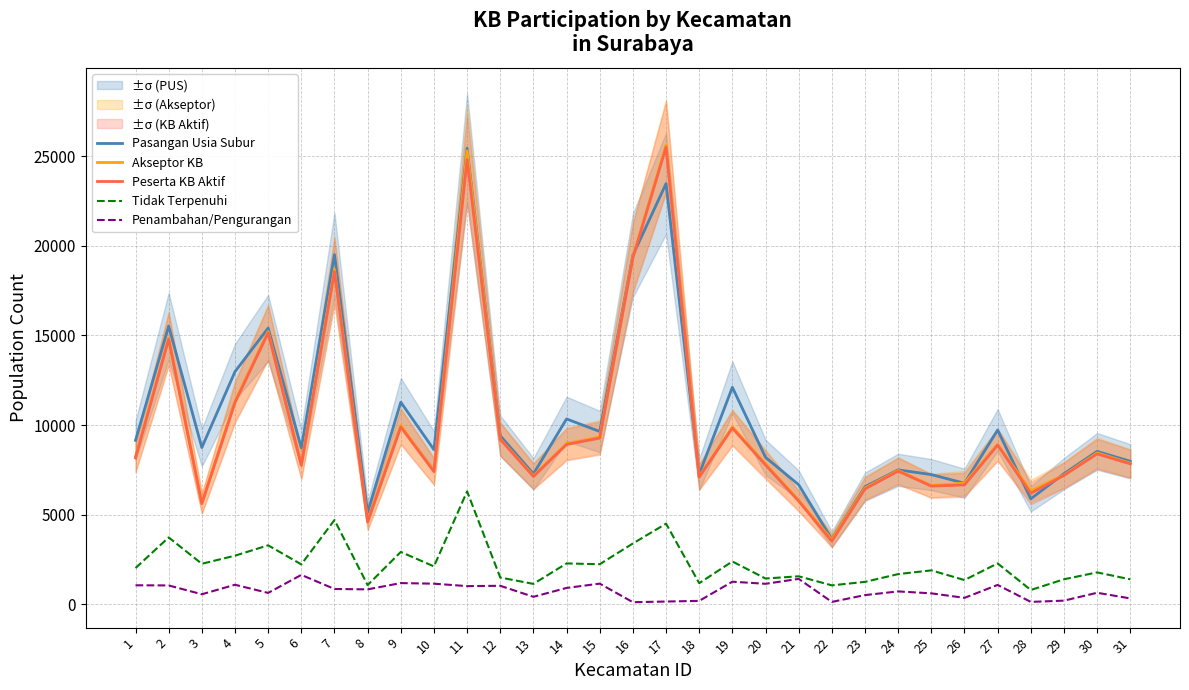

Is it true that Akseptor KB equals 2969 at 28?

False